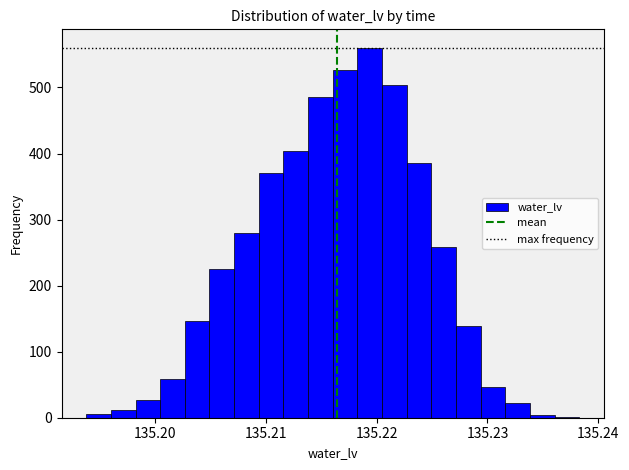

Read against the x-axis, roughly where is the centre of the tallest bar?

135.219